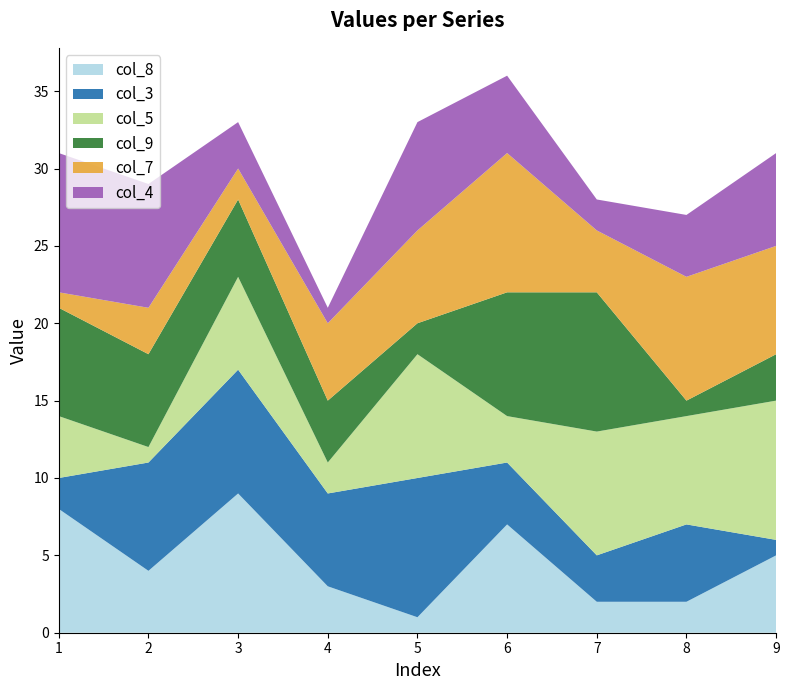

Reading right to left, extract all data points from this chart.

col_8: 5	2	2	7	1	3	9	4	8
col_3: 1	5	3	4	9	6	8	7	2
col_5: 9	7	8	3	8	2	6	1	4
col_9: 3	1	9	8	2	4	5	6	7
col_7: 7	8	4	9	6	5	2	3	1
col_4: 6	4	2	5	7	1	3	8	9